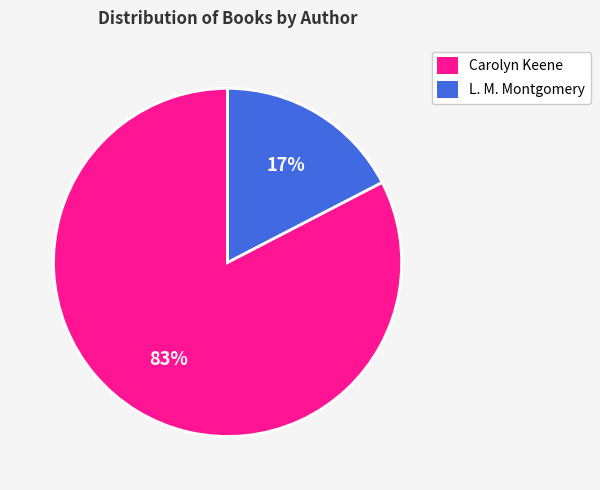

What is the smallest slice in the pie chart?

L. M. Montgomery